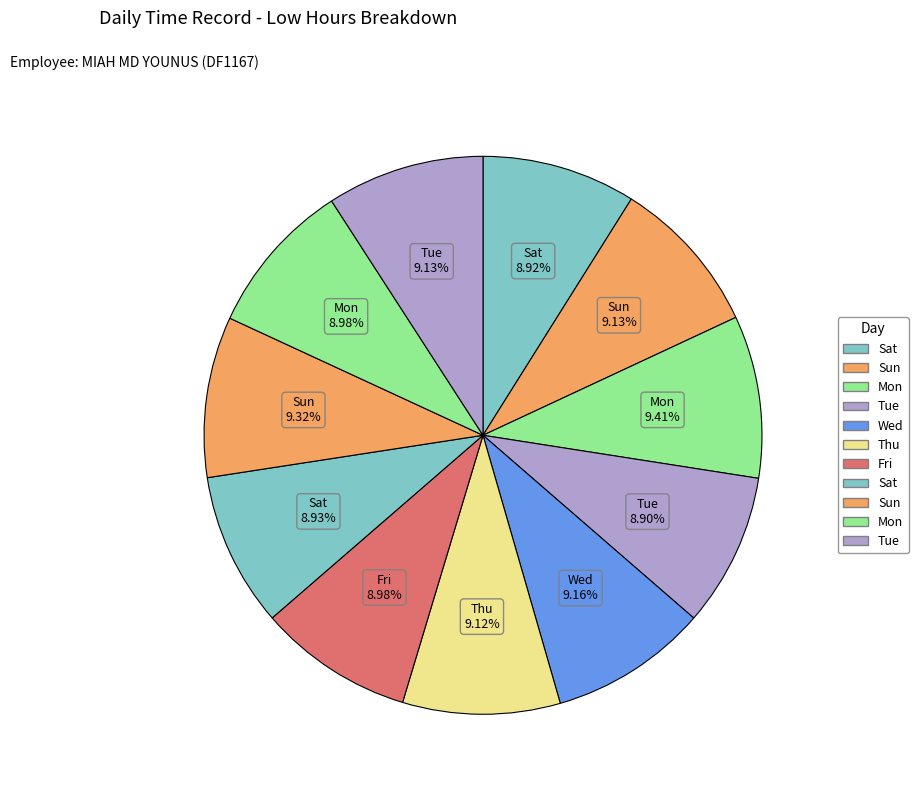

Count the number of slices in the pie.

11